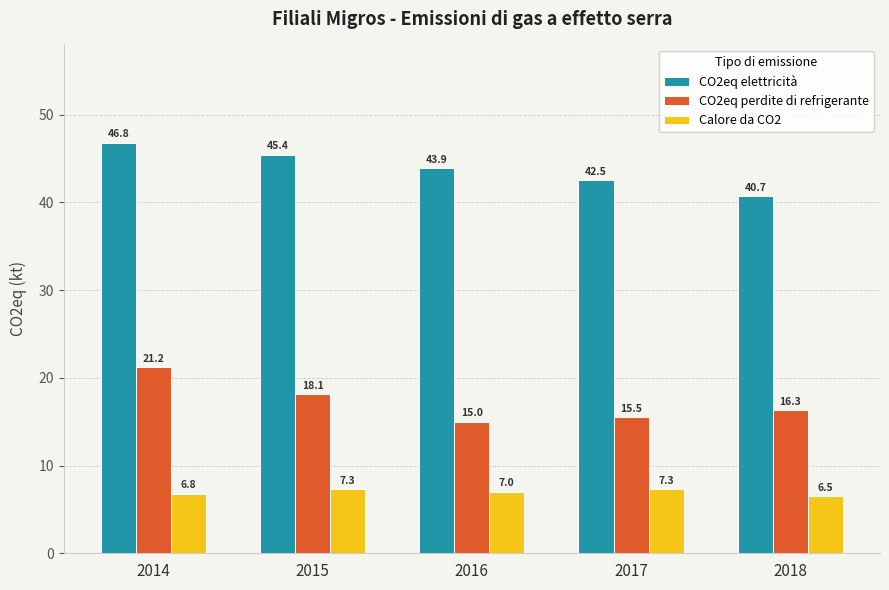

Rank the categories by CO2eq elettricità value from highest to lowest.

2014, 2015, 2016, 2017, 2018